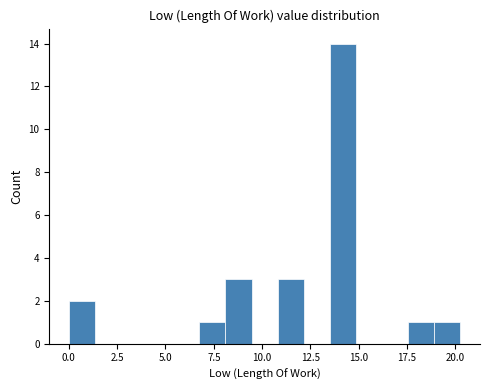

Read against the x-axis, roughly where is the centre of the tallest bar?

14.0